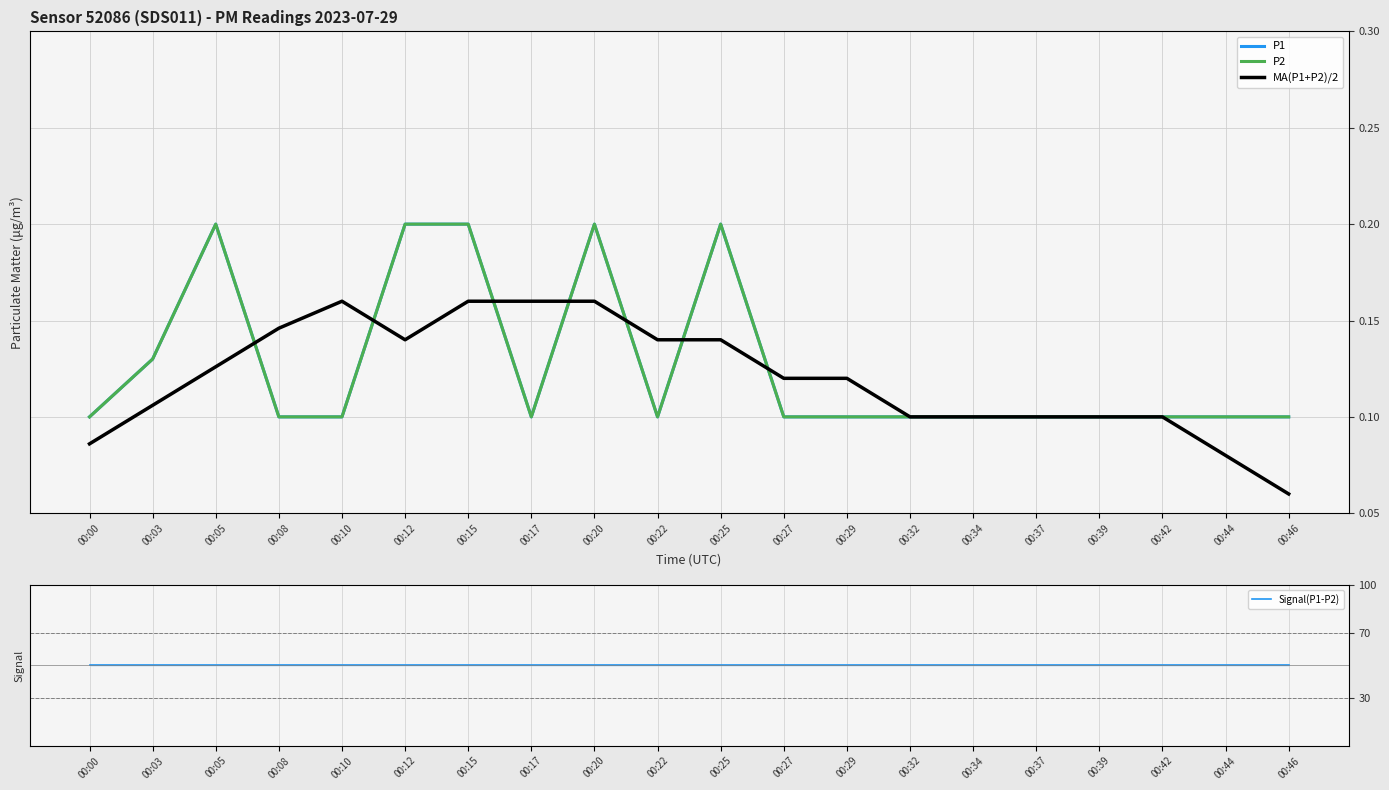

What is the difference between the highest and lowest values at 00:37?

49.9